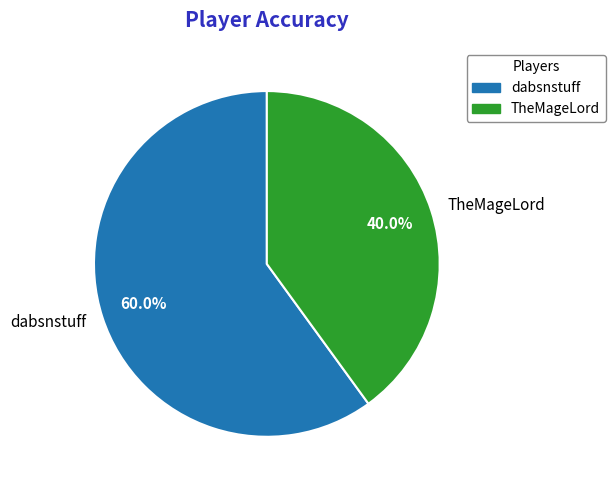

The dabsnstuff slice represents 60% of the pie. True or false?

True